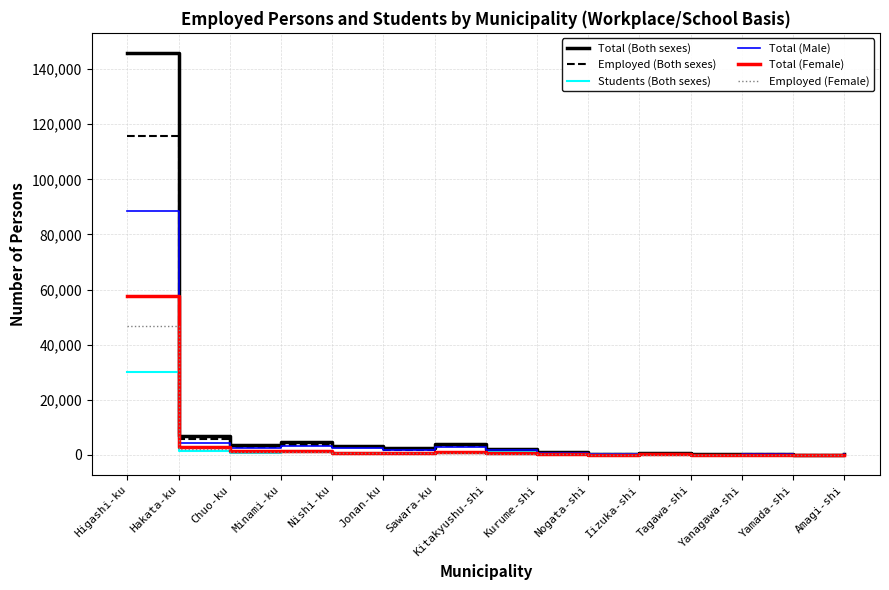

What is the difference between the maximum and minimum values in the Employed (Female) series?

46900